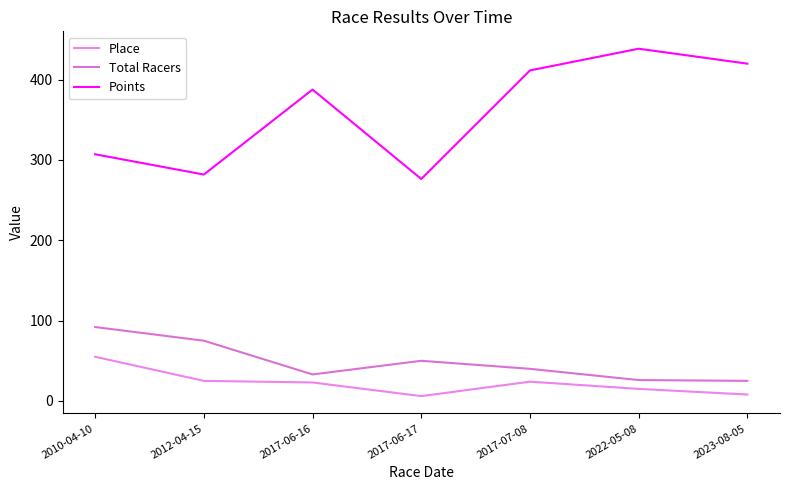

Rank the series at 2023-08-05 from lowest to highest value.

Place, Total Racers, Points